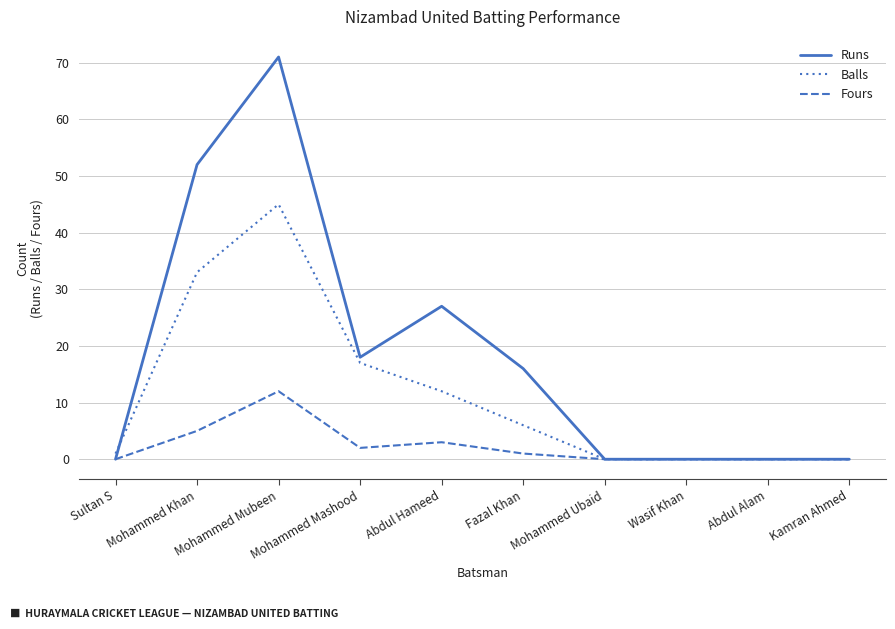

Does the chart display data point markers on the line(s)?

No